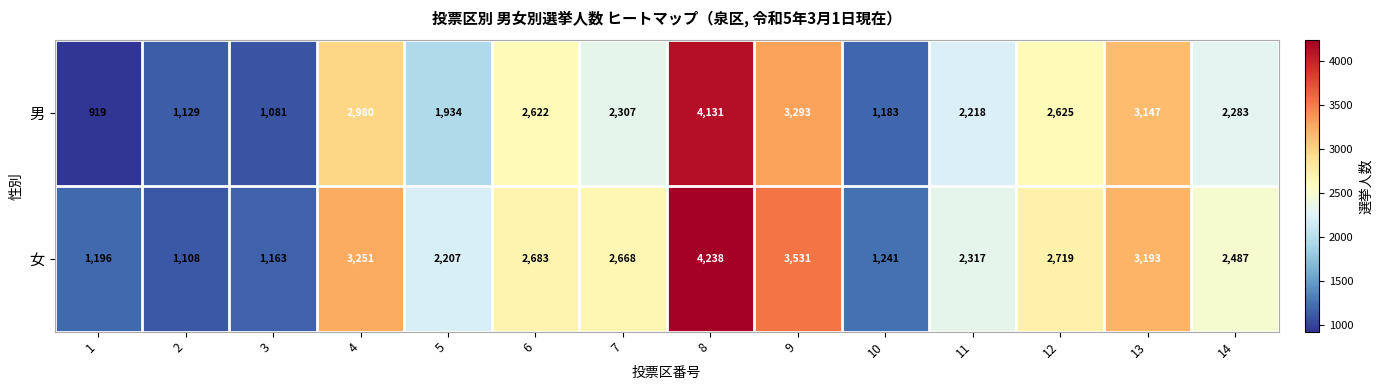

Read the 女 value at 11, to the nearest 50.

2300